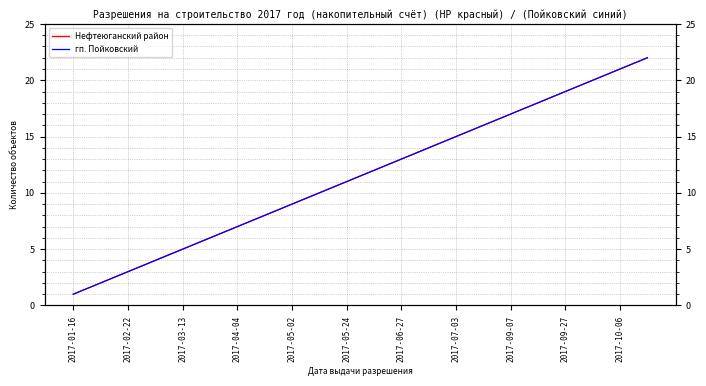

Is the value of гп. Пойковский at 2017-09-27 greater than the value of Нефтеюганский район at 2017-02-22?

Yes